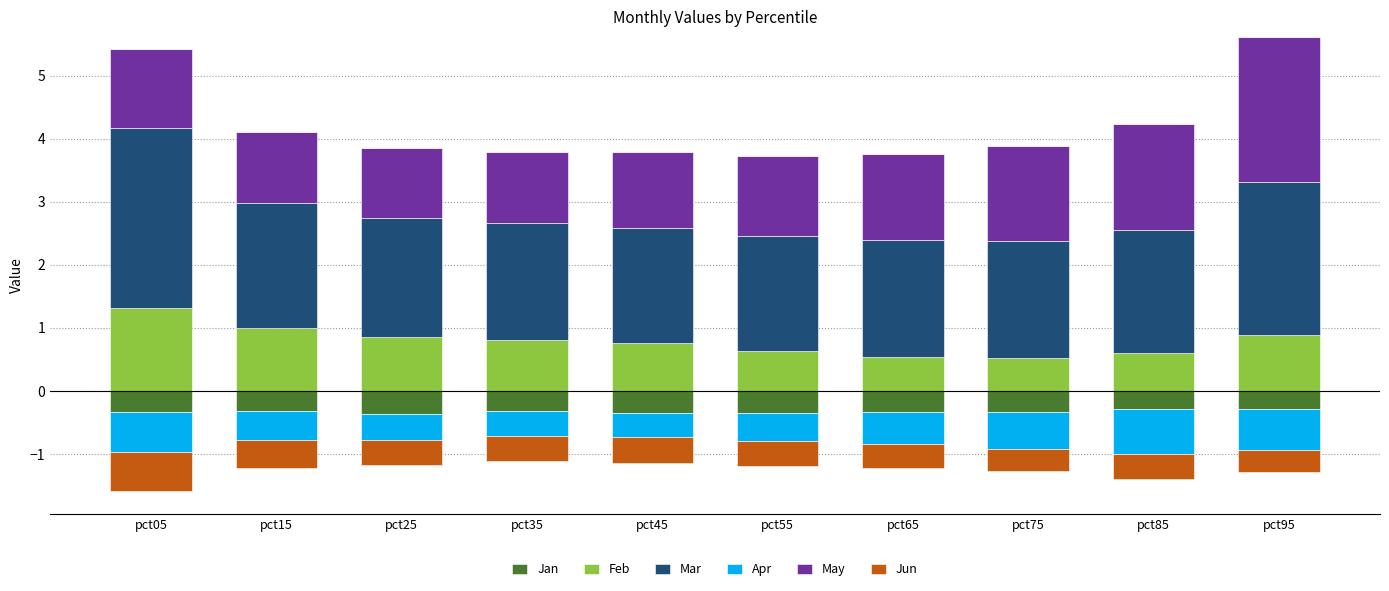

Which series has the largest total across all categories?

Mar